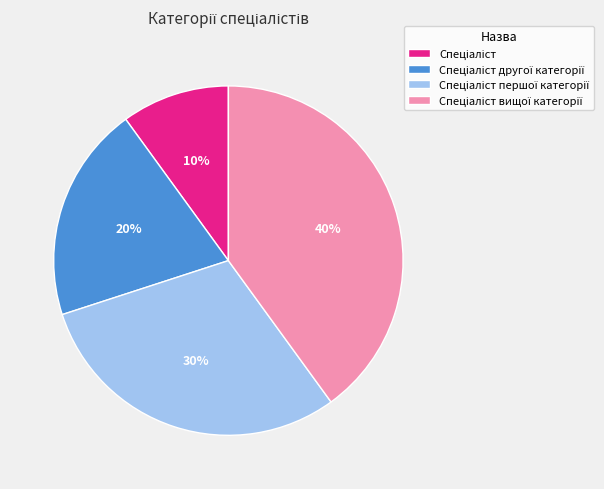

To the nearest percent, what is the difference between the largest and smallest slice percentages?

30%